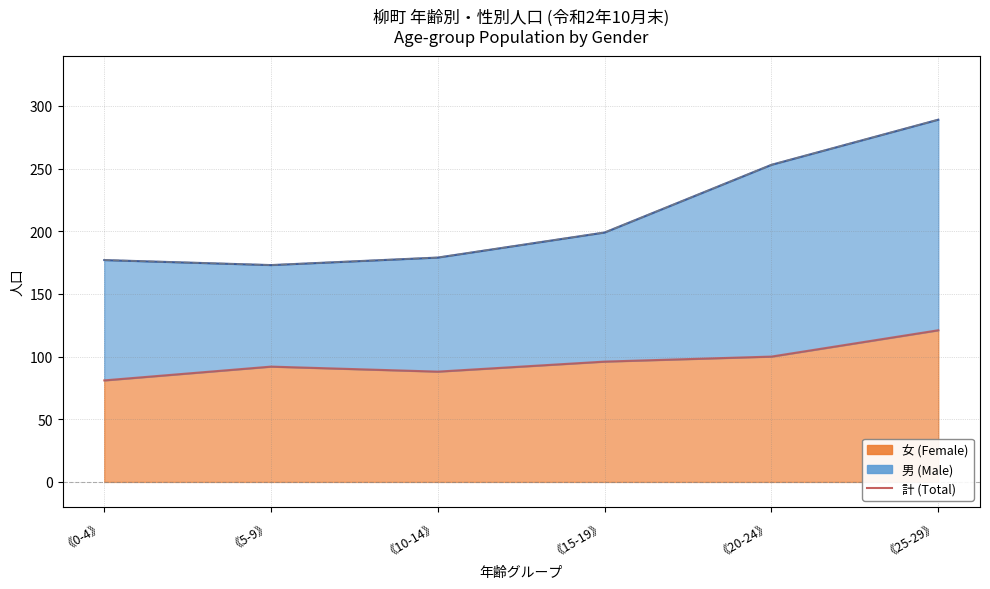

What is the difference between the values at 《15-19》 and 《25-29》?

90